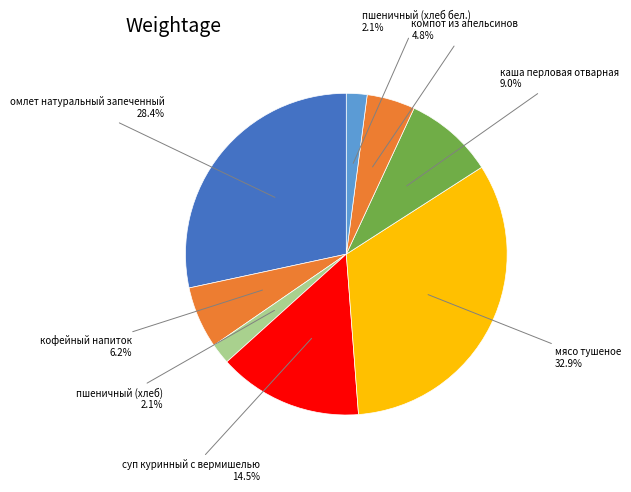

The пшеничный (хлеб бел.) slice represents 10% of the pie. True or false?

False